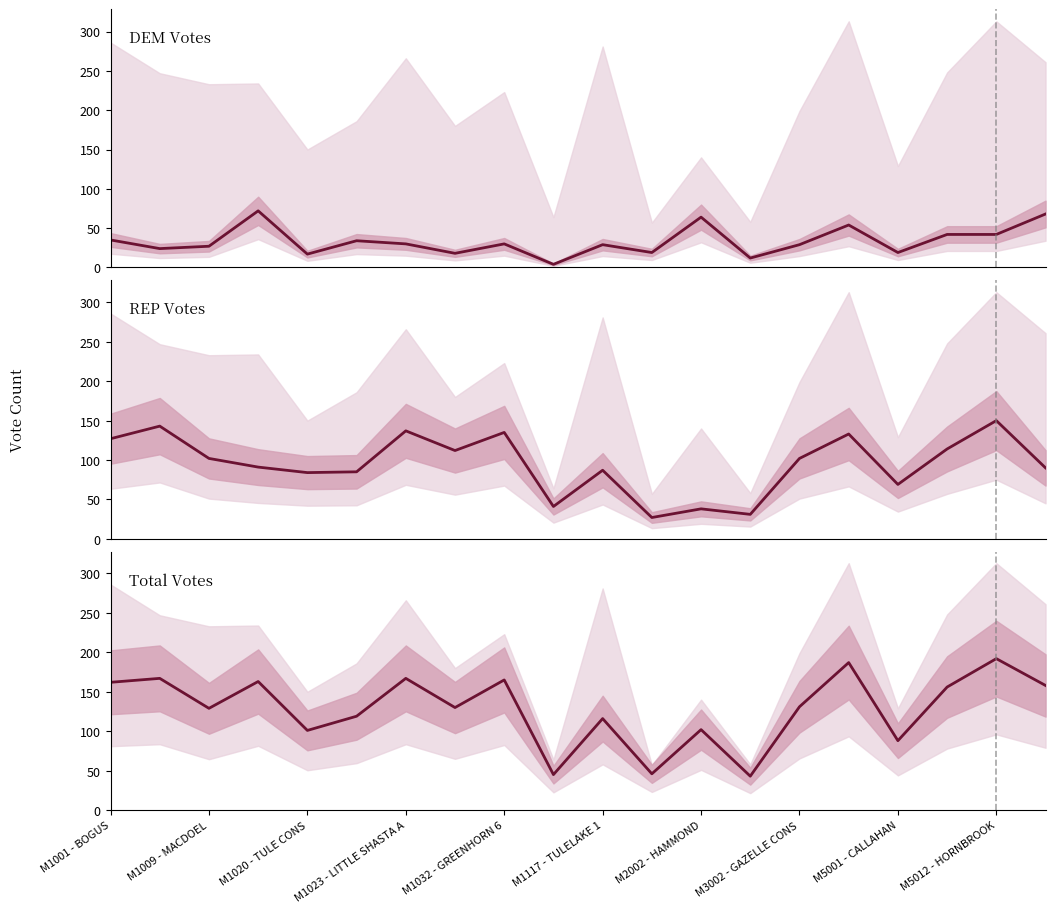

How many data points in Total Votes are less than 131?

10